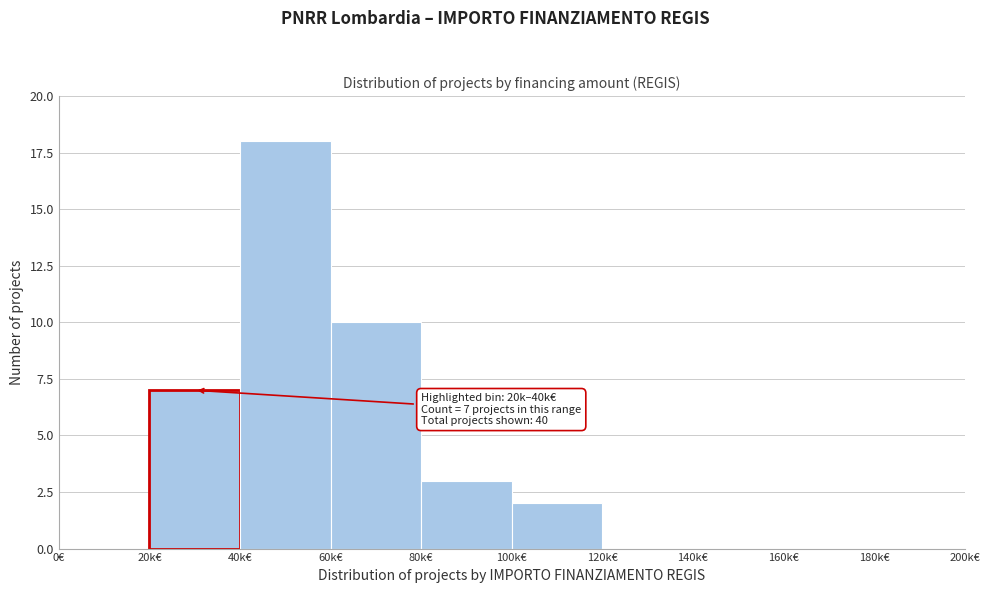

Reading left to right, what are all the values shown in this chart?

0€=0	20k€=7	40k€=18	60k€=10	80k€=3	100k€=2	120k€=0	140k€=0	160k€=0	180k€=0